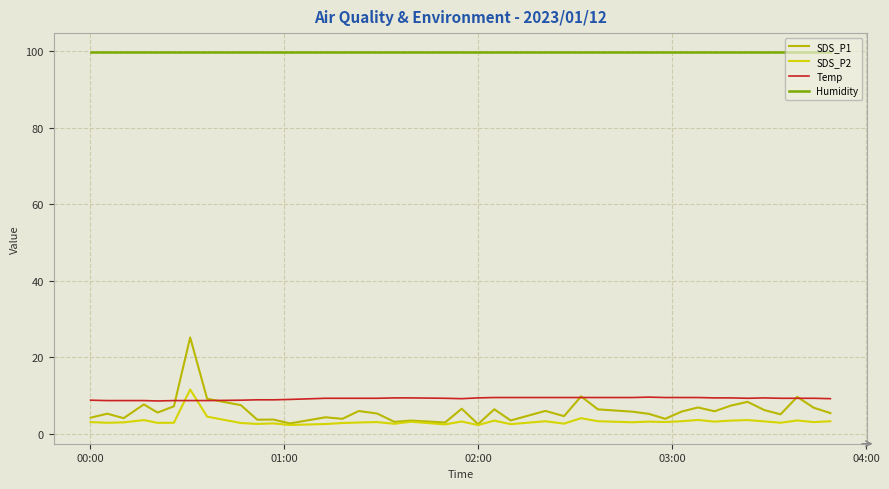

At how many categories does at least one series exceed 30?

40